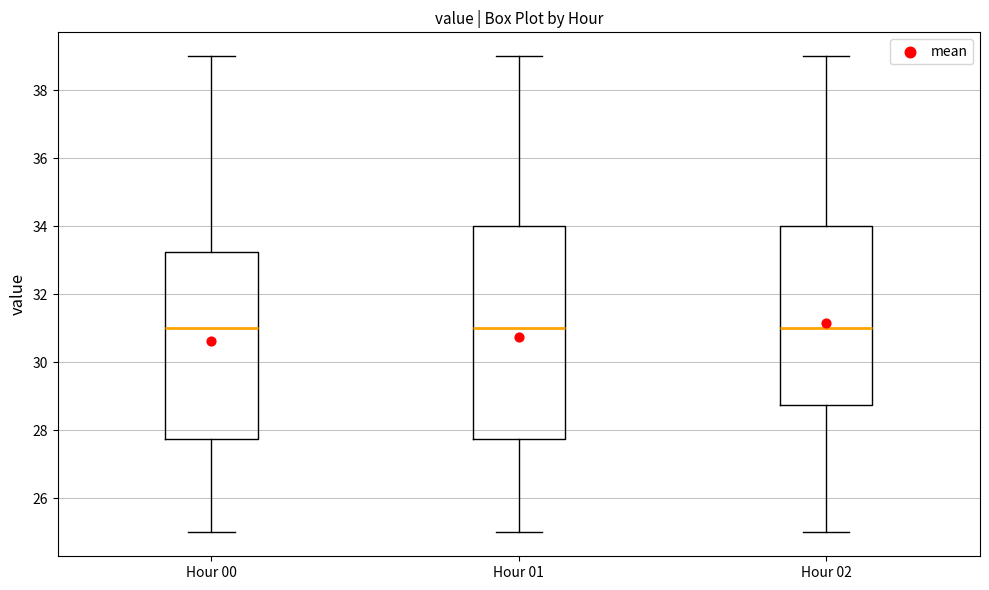

Comparing the boxes themselves (not the whiskers), which one is the tallest?

Hour 01